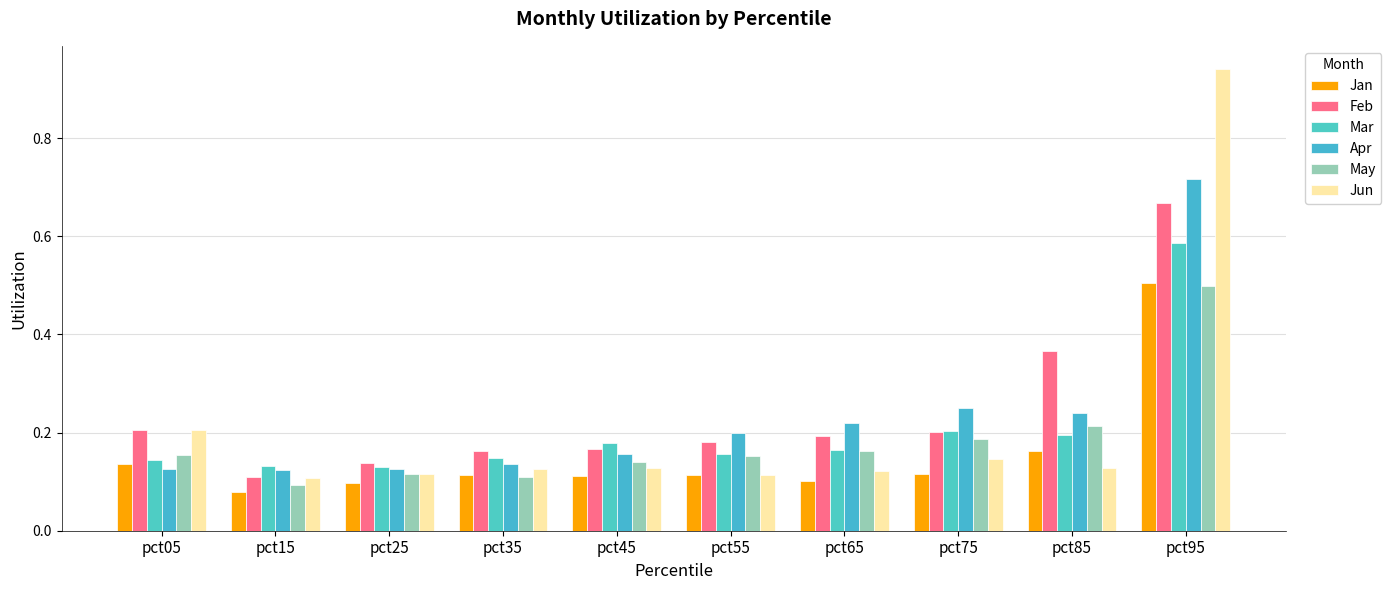

How many bars are there in each group?

6